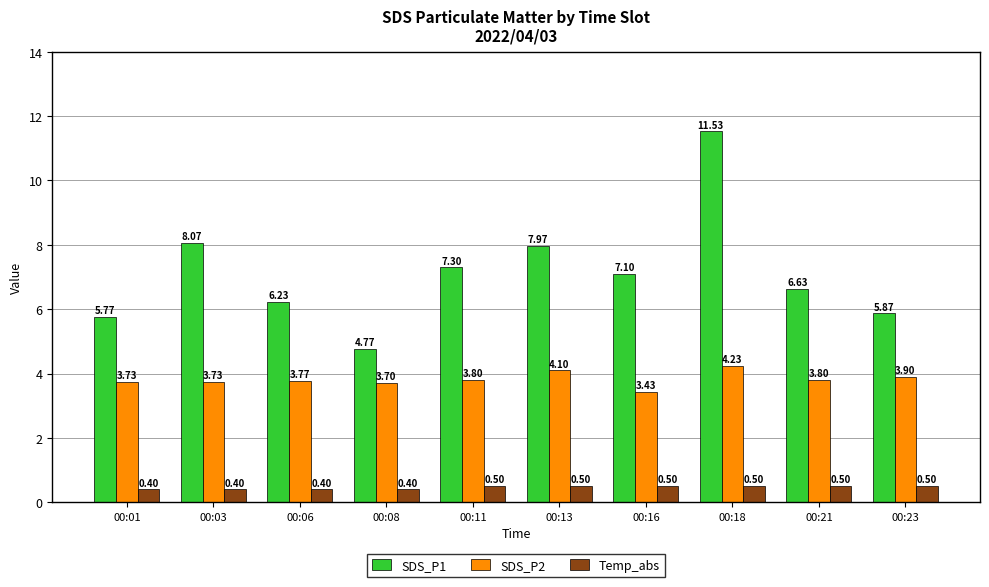

How many bars are there in each group?

3